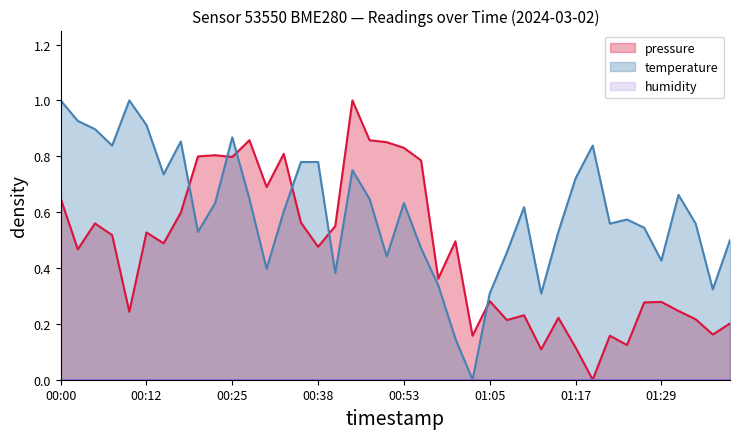

What is the total value across all series at 01:29?

0.7